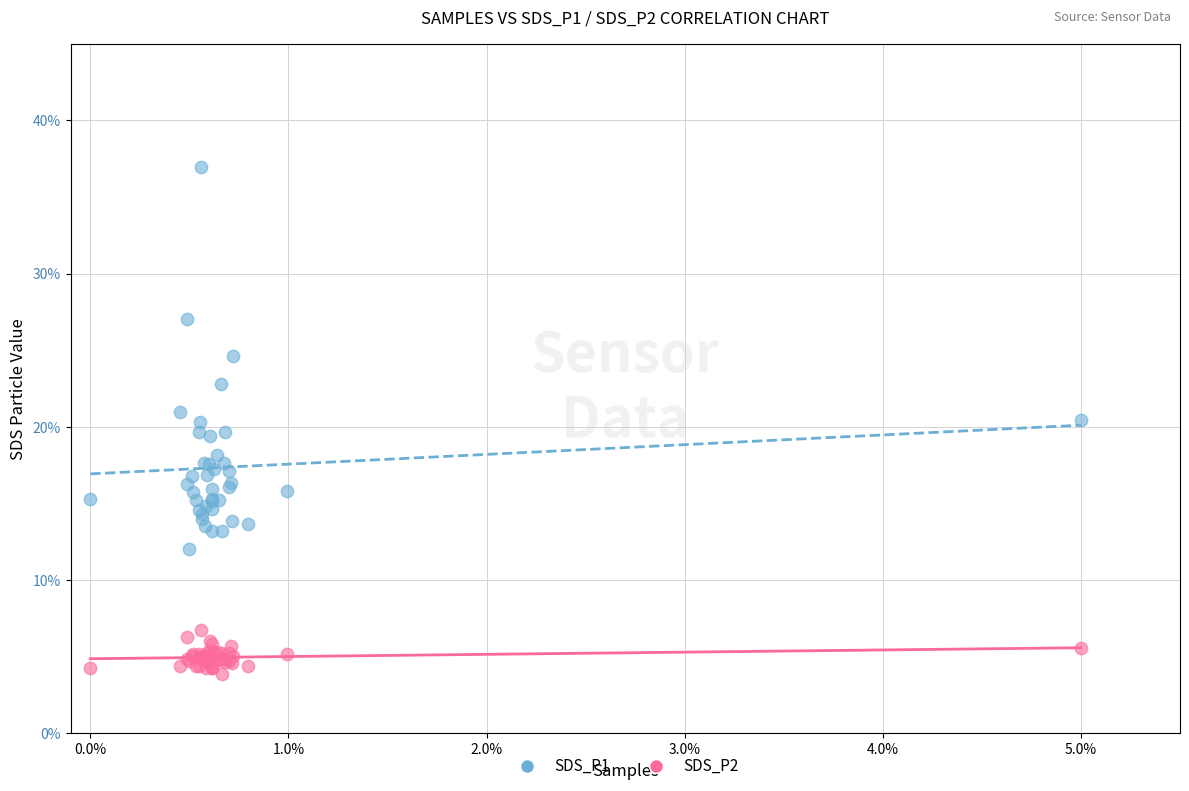

What is the X range (max minus min) for the scatter plot?

5.0